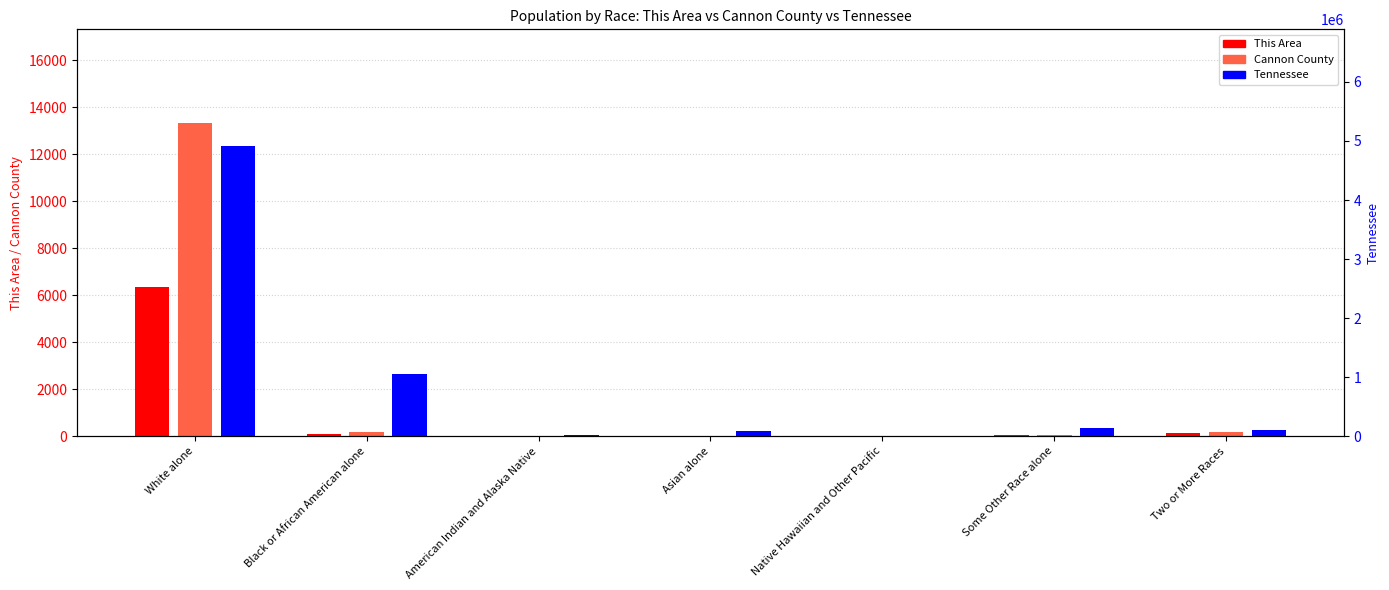

What is the maximum value shown in the chart?

4921948